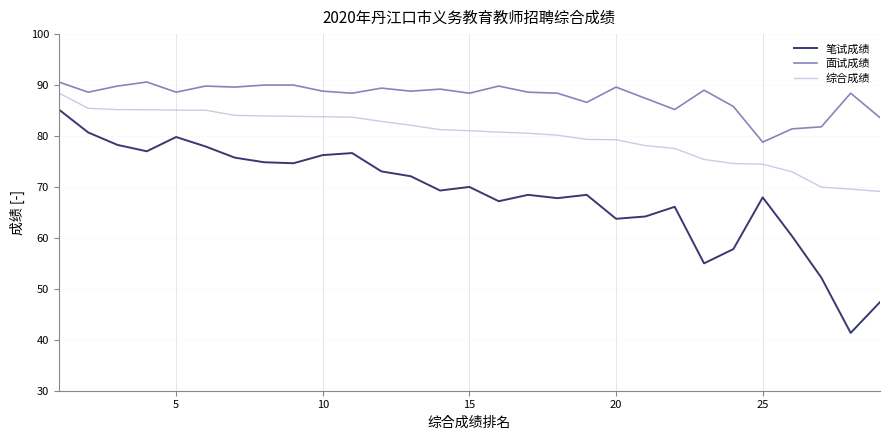

Which series has the widest spread of values?

笔试成绩